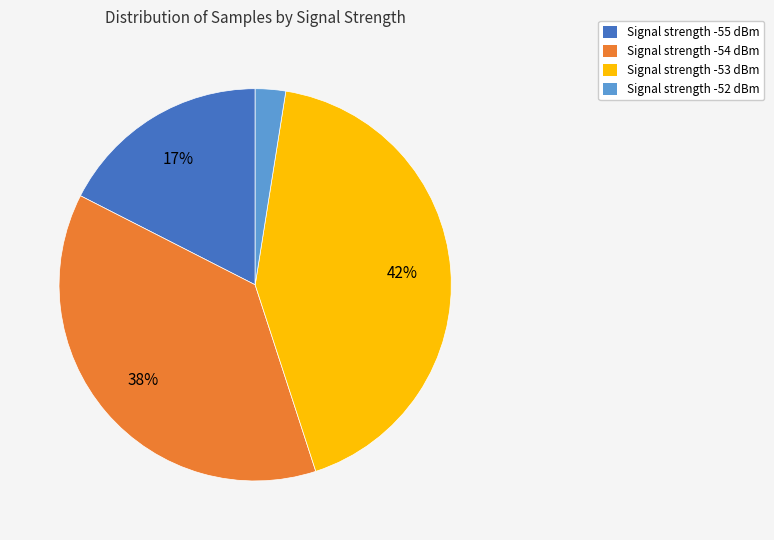

How many slices are in this pie chart?

4